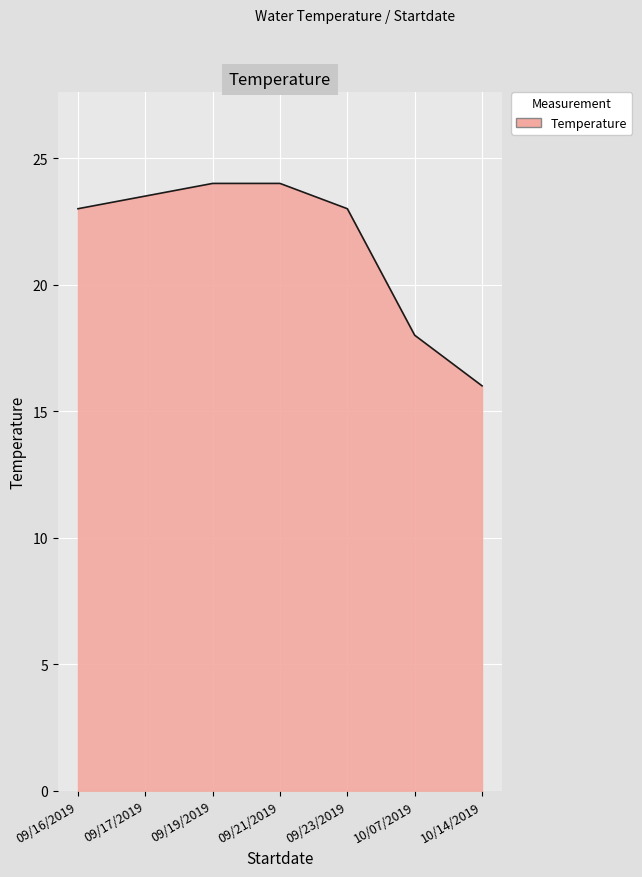

Reading left to right, list all the values displayed in this chart.

23.0	23.5	24.0	24.0	23.0	18.0	16.0